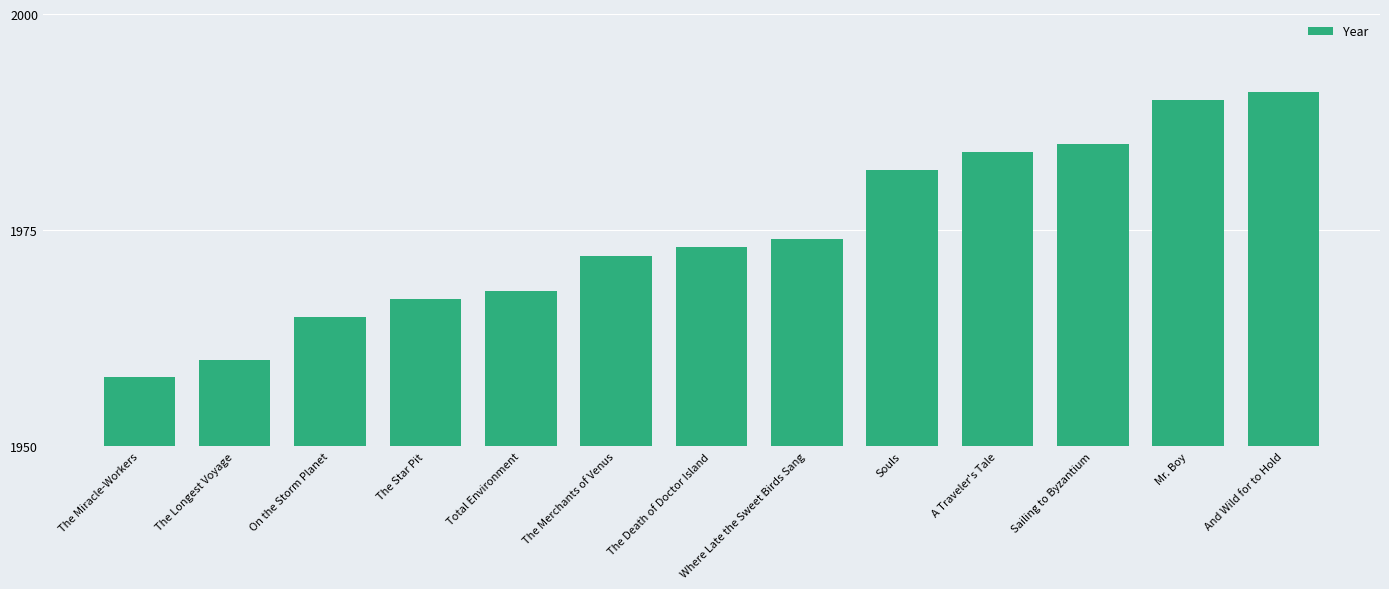

Reading right to left, extract all data points from this chart.

And Wild for to Hold=1991	Mr. Boy=1990	Sailing to Byzantium=1985	A Traveler's Tale=1984	Souls=1982	Where Late the Sweet Birds Sang=1974	The Death of Doctor Island=1973	The Merchants of Venus=1972	Total Environment=1968	The Star Pit=1967	On the Storm Planet=1965	The Longest Voyage=1960	The Miracle-Workers=1958